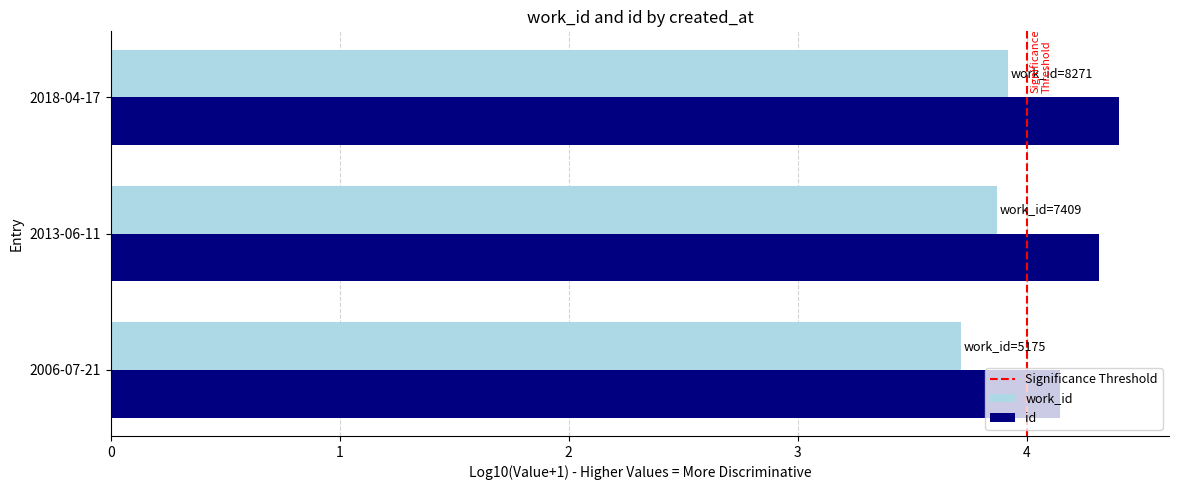

The value of work_id at 2018-04-17 is 3.9. True or false?

True